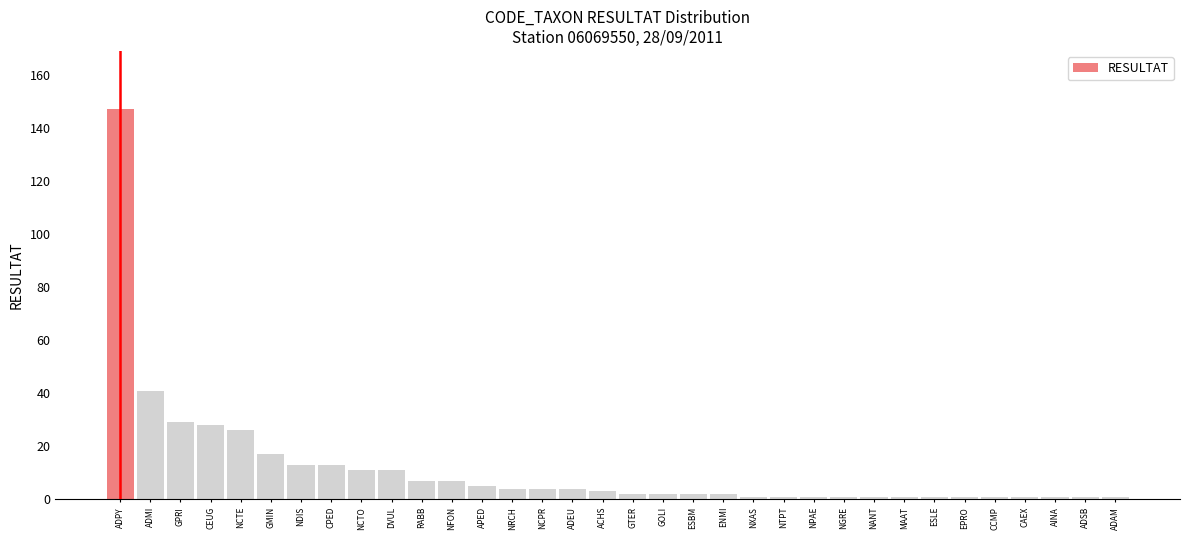

Is it true that the value at RABB is 7?

True